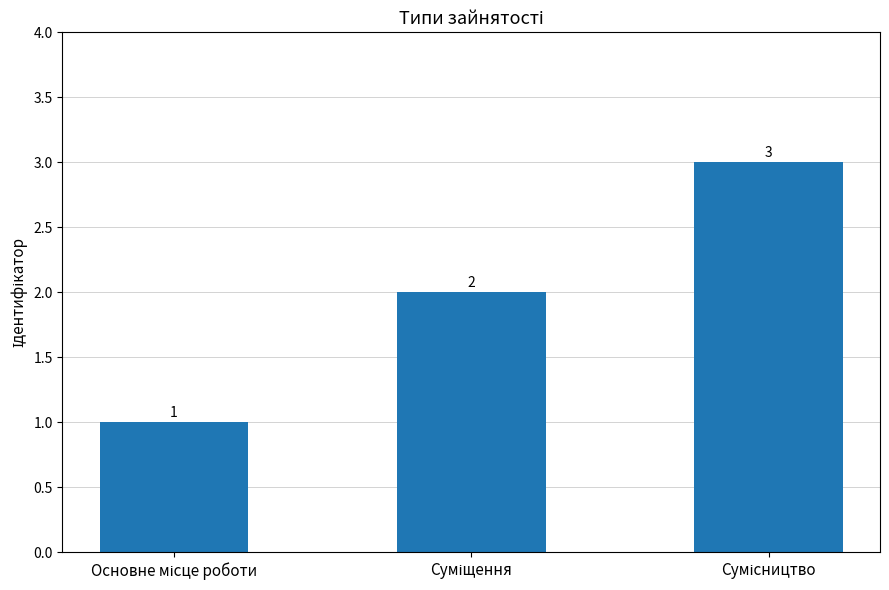

What is the difference between the maximum and minimum values?

2